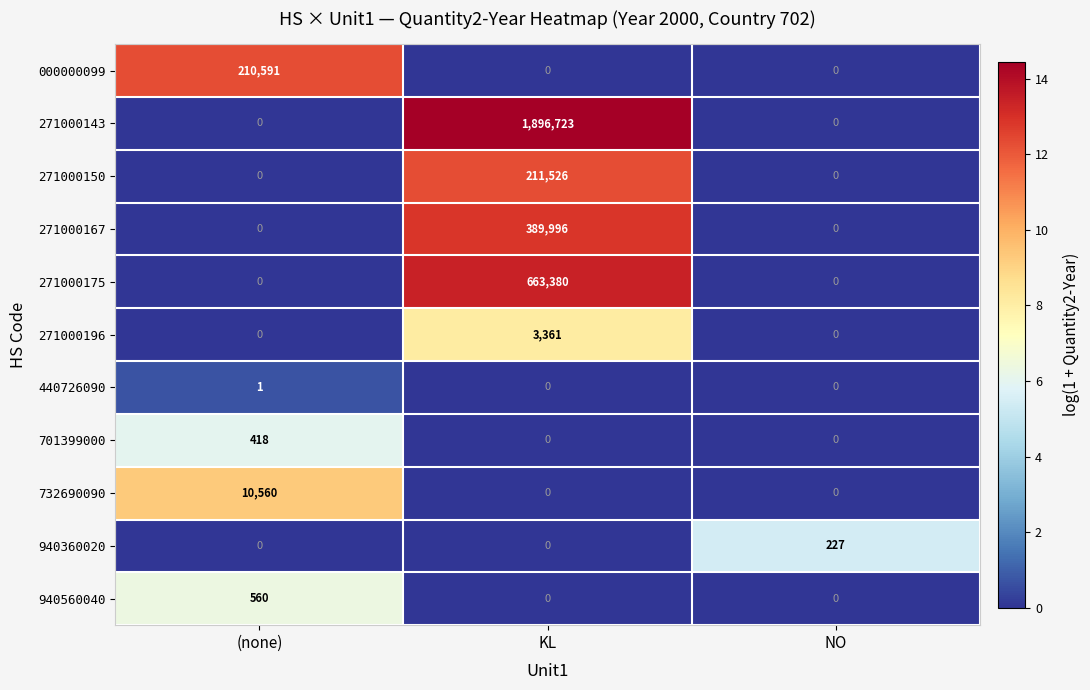

What is the maximum value shown in the chart?

1896723